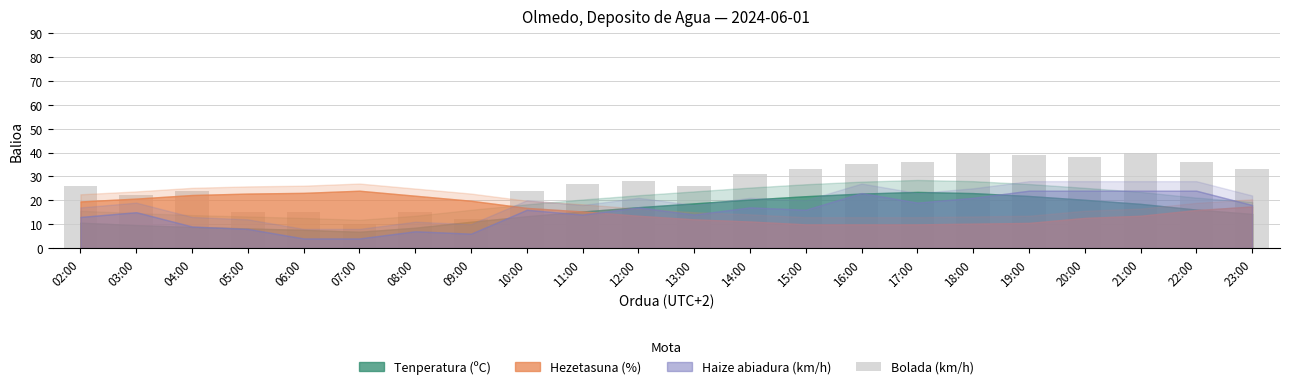

What is the minimum value shown in the chart?

10